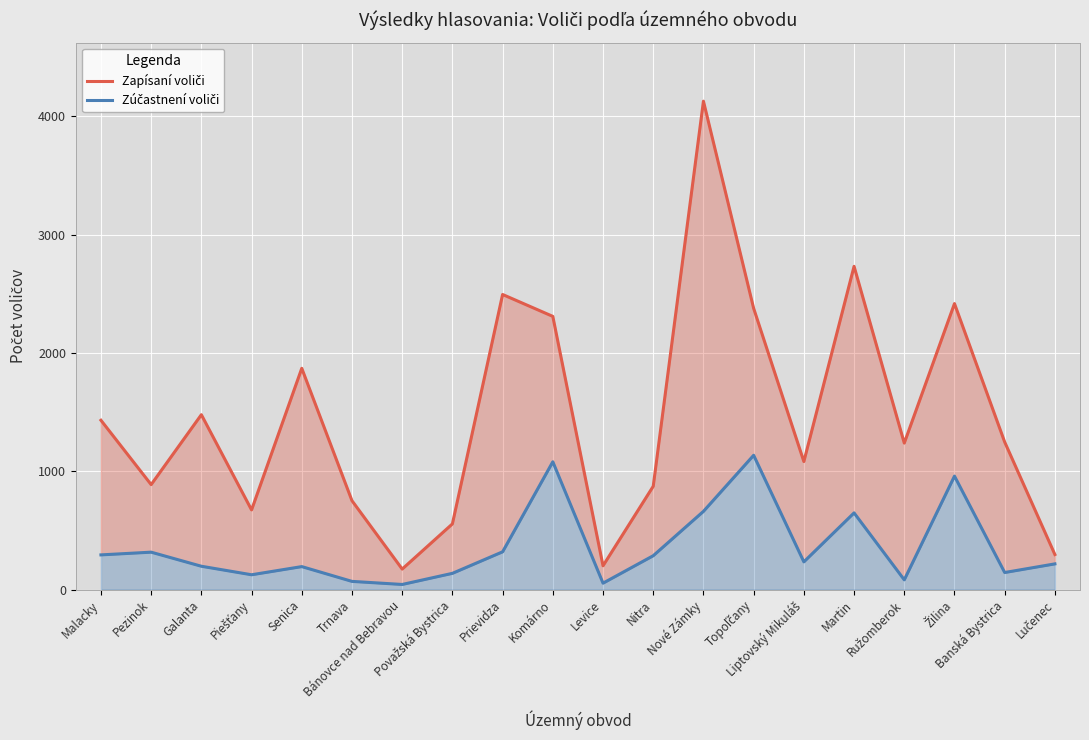

How many interior local valleys does the Zapísaní voliči series have?

6